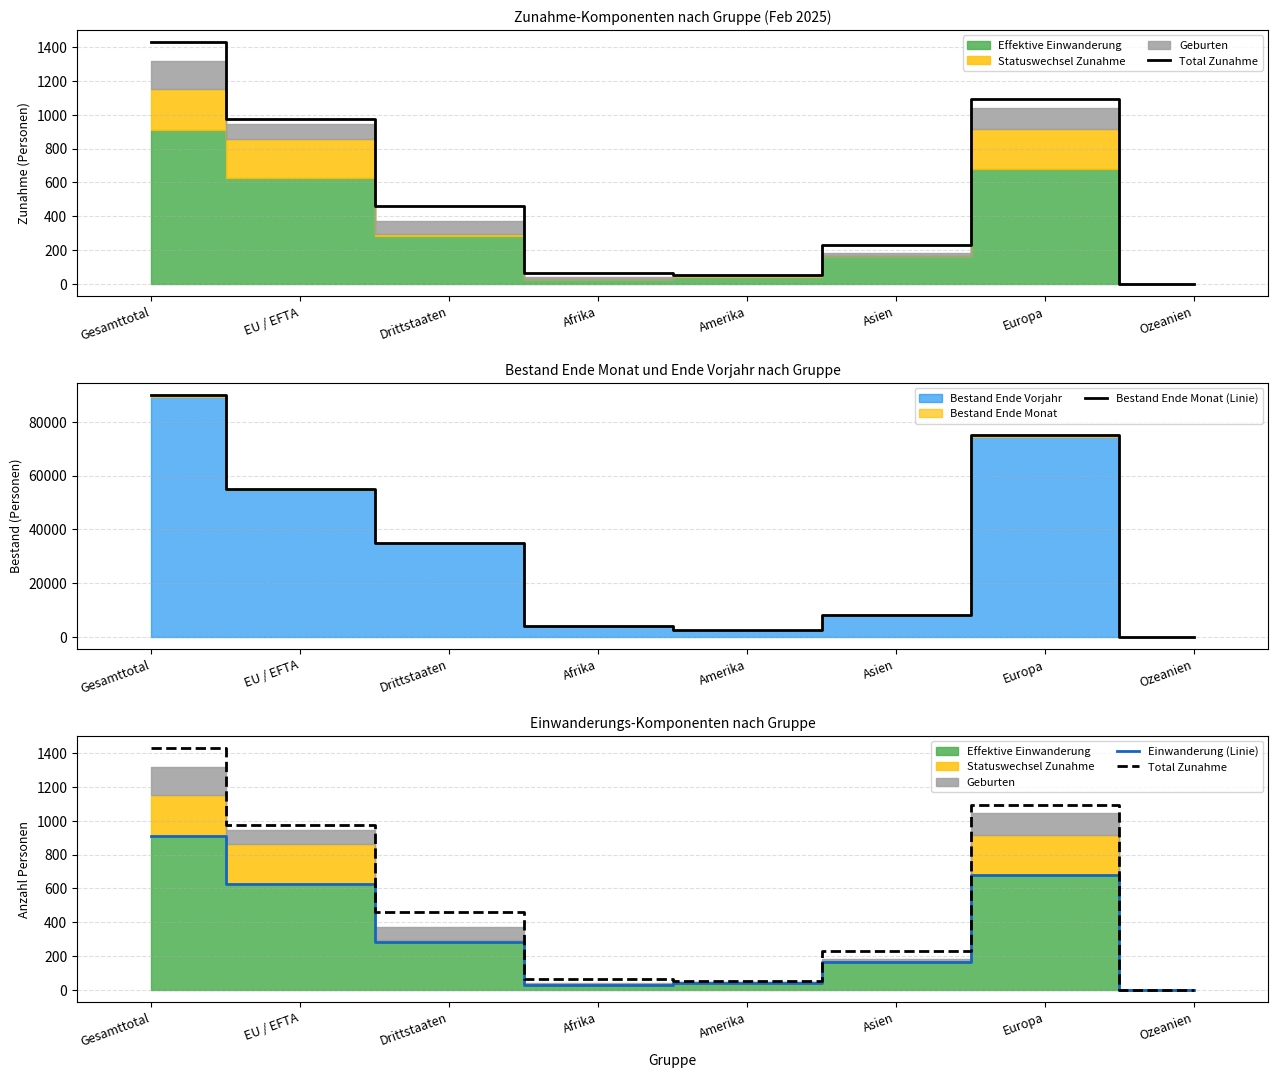

Does the chart display data point markers on the line(s)?

No